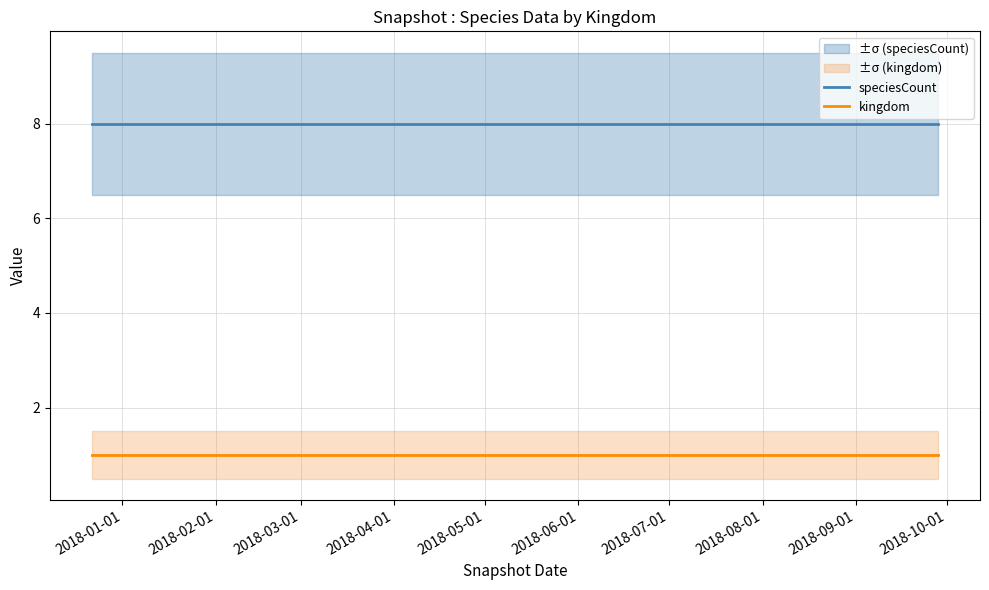

Reading right to left, what are all the values shown in this chart?

speciesCount: 8	8	8	8
kingdom: 1	1	1	1